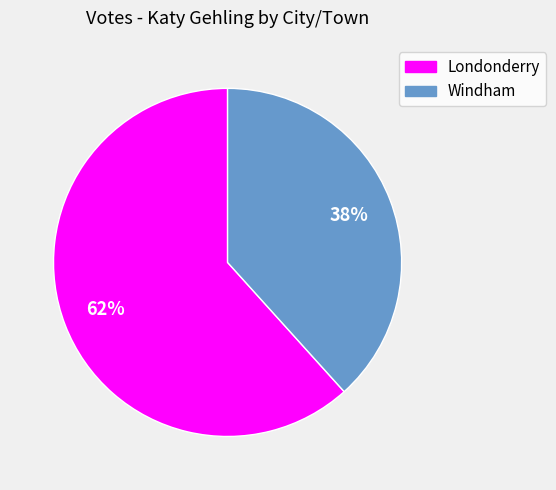

What is the ratio of the value at Windham to the value at Londonderry?

0.6